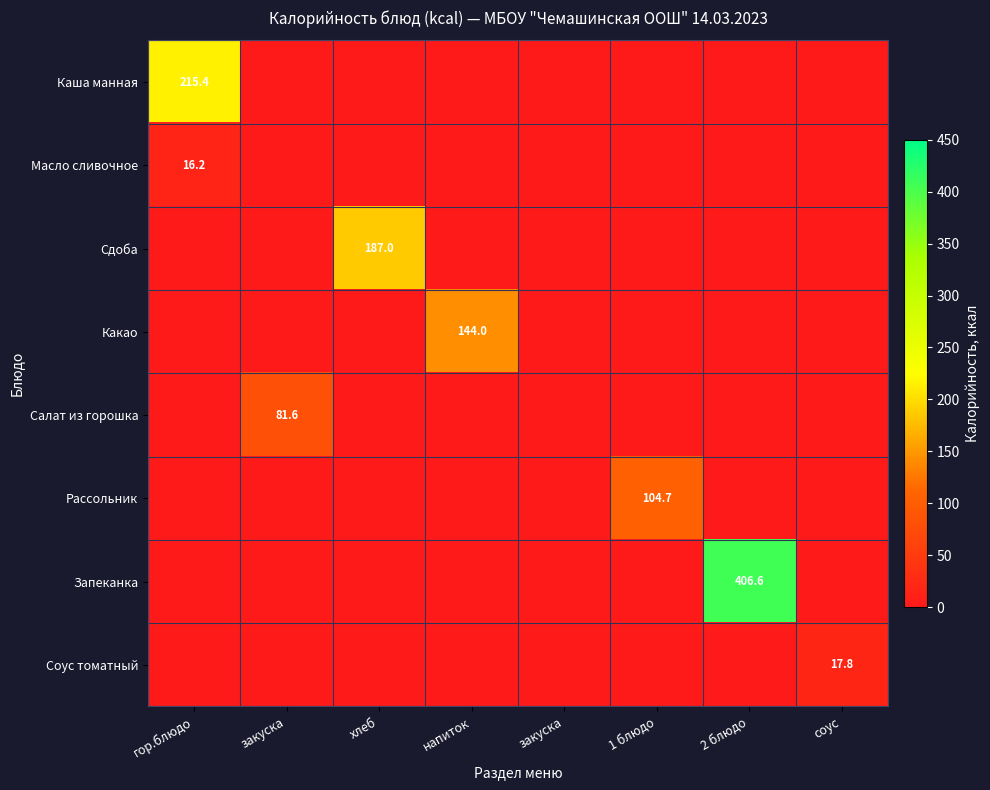

Between хлеб and закуска, which is larger?

хлеб